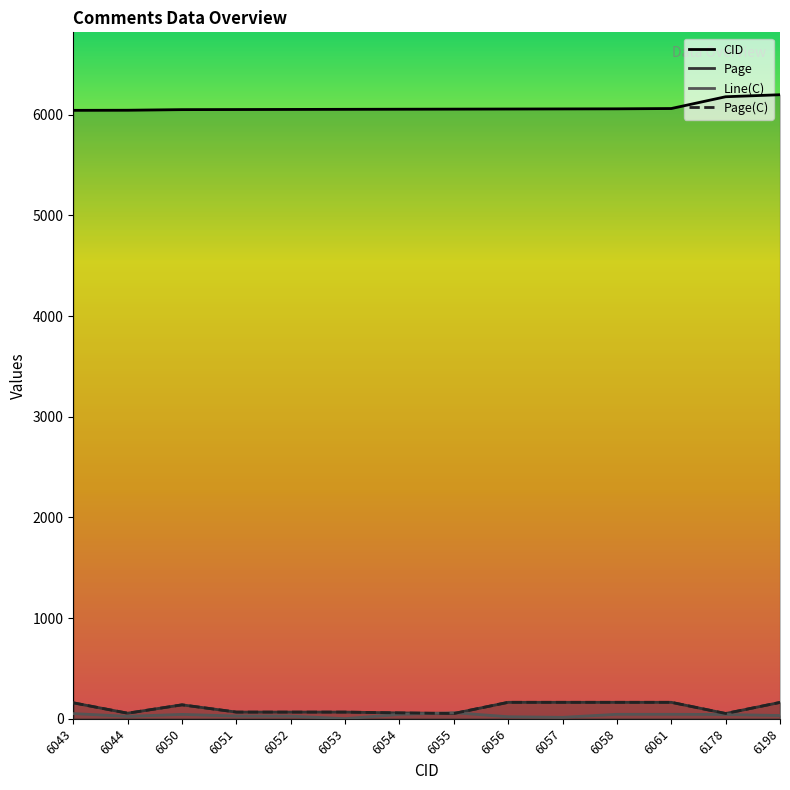

List the labels in order of CID value, smallest first.

6043, 6044, 6050, 6051, 6052, 6053, 6054, 6055, 6056, 6057, 6058, 6061, 6178, 6198